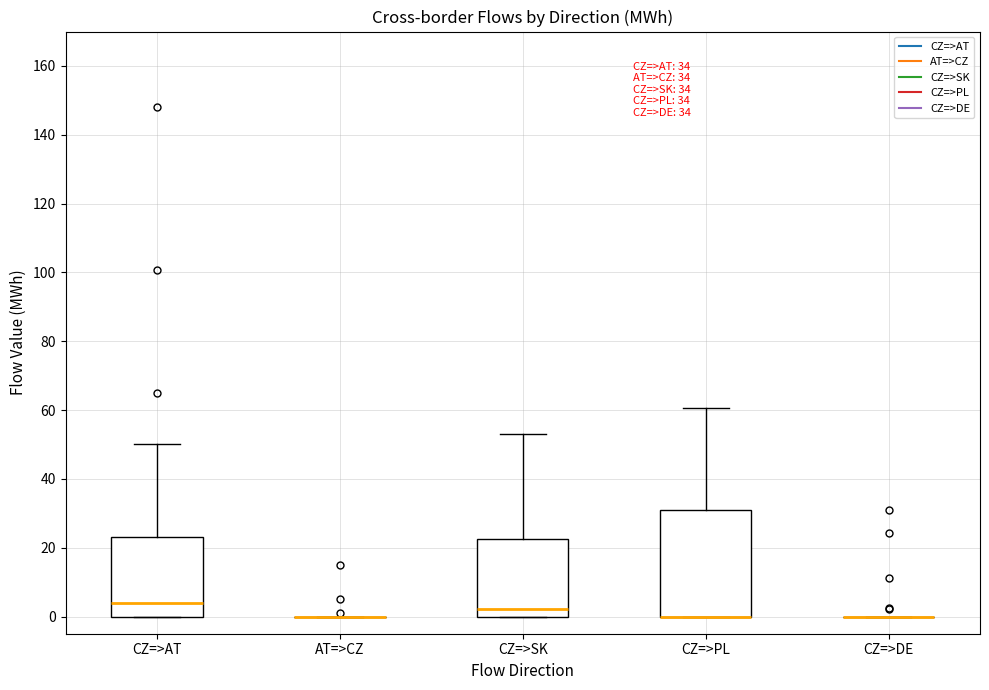

Which box is the tallest, from its lower edge to its upper edge?

CZ=>PL